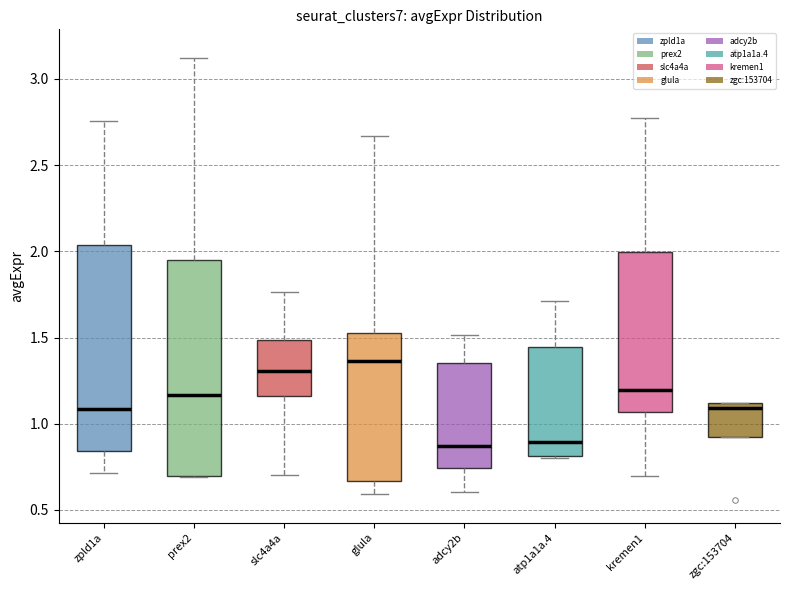

Reading left to right, read every box against the y-axis: the position of its median line, the range the box covers, and the ends of its whiskers. The values are not printed on the chart, so give them approximately, as read against the axis.

zpld1a: median 1.10, box 0.85 to 2.05, whiskers 0.70 to 2.75
prex2: median 1.15, box 0.70 to 1.95, whiskers 0.70 to 3.10
slc4a4a: median 1.30, box 1.15 to 1.50, whiskers 0.70 to 1.75
glula: median 1.35, box 0.65 to 1.55, whiskers 0.60 to 2.65
adcy2b: median 0.85, box 0.75 to 1.35, whiskers 0.60 to 1.50
atp1a1a.4: median 0.90, box 0.80 to 1.45, whiskers 0.80 to 1.70
kremen1: median 1.20, box 1.05 to 2.00, whiskers 0.70 to 2.80
zgc:153704: median 1.10 (just below the box's upper edge), box 0.95 to 1.10, whiskers 0.95 to 1.10